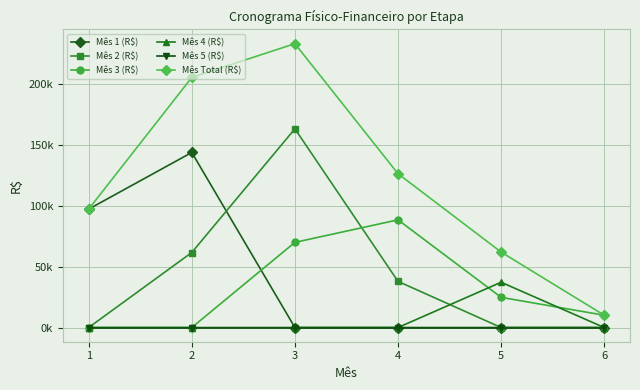

What is the difference between the Mês Total (R$) values at 3 and 5?

170935.2